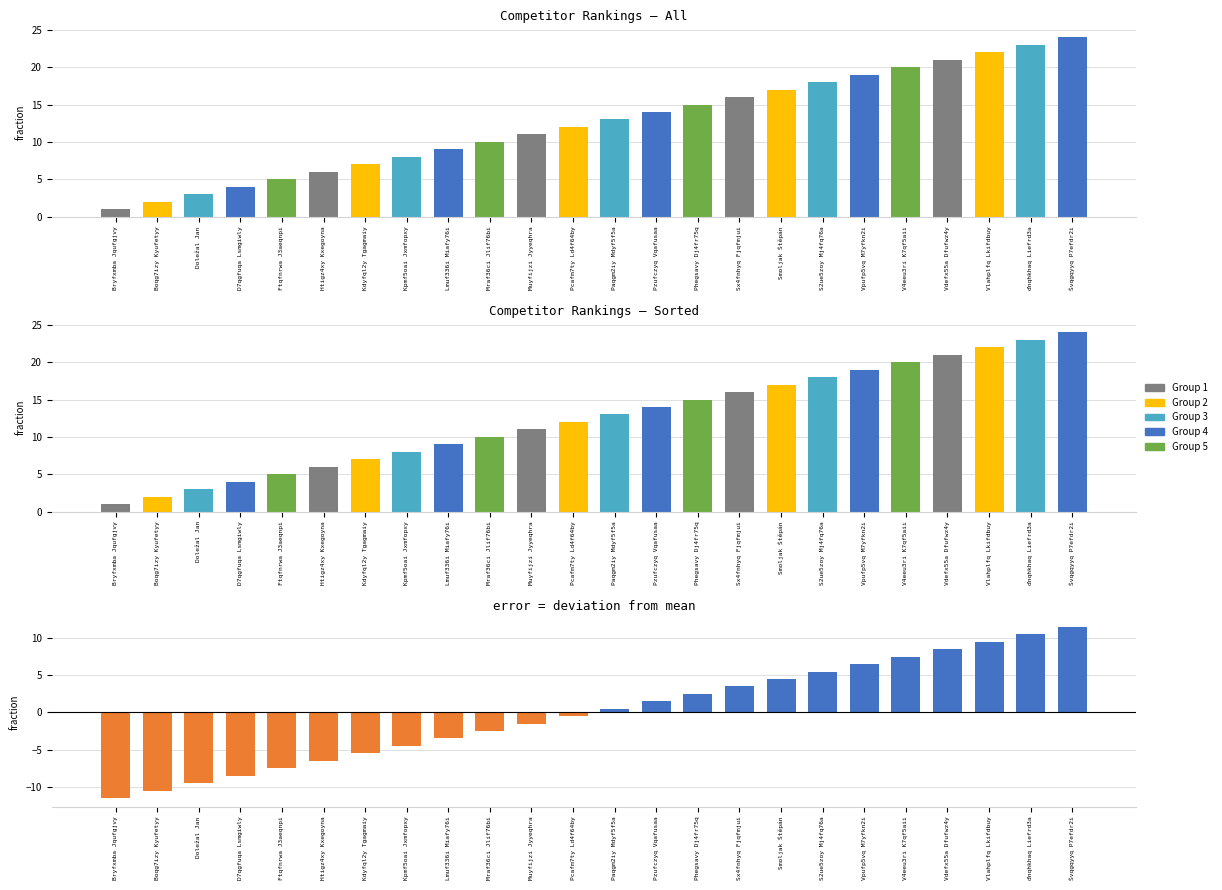

The value at S2ue5zoy Mj4fq76a is 5.5. True or false?

True